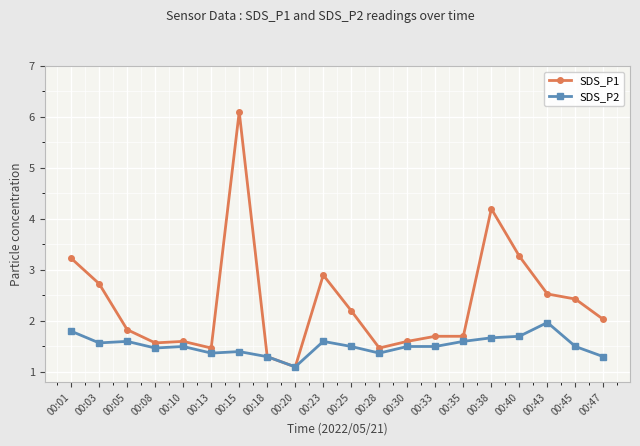

Which series has the largest range (max minus min)?

SDS_P1